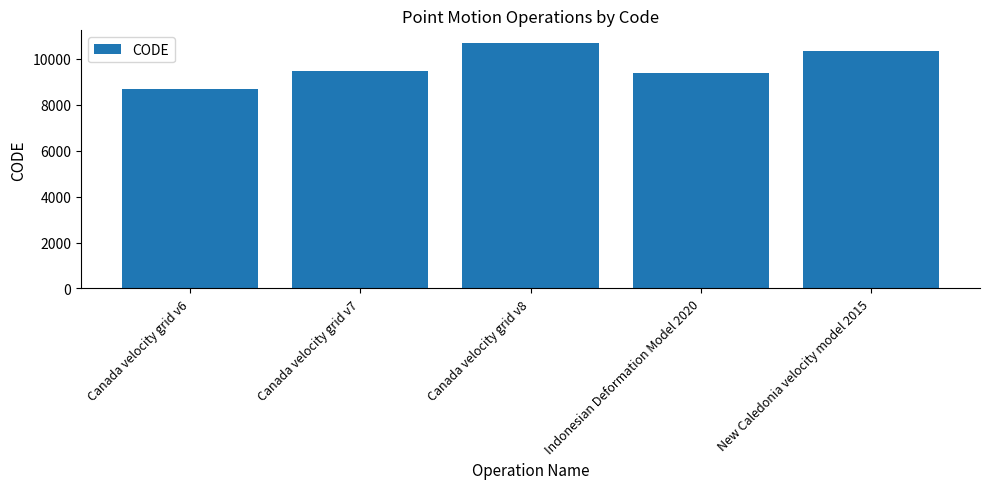

Are the bars grouped side by side (vs. stacked)?

No